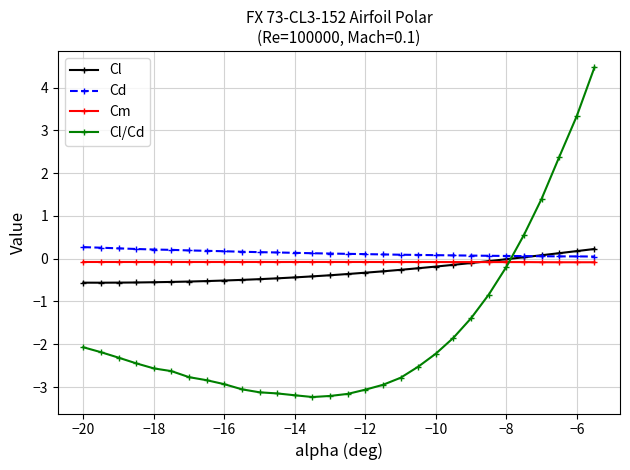

True or false: Cm and Cd cross at least once.

False